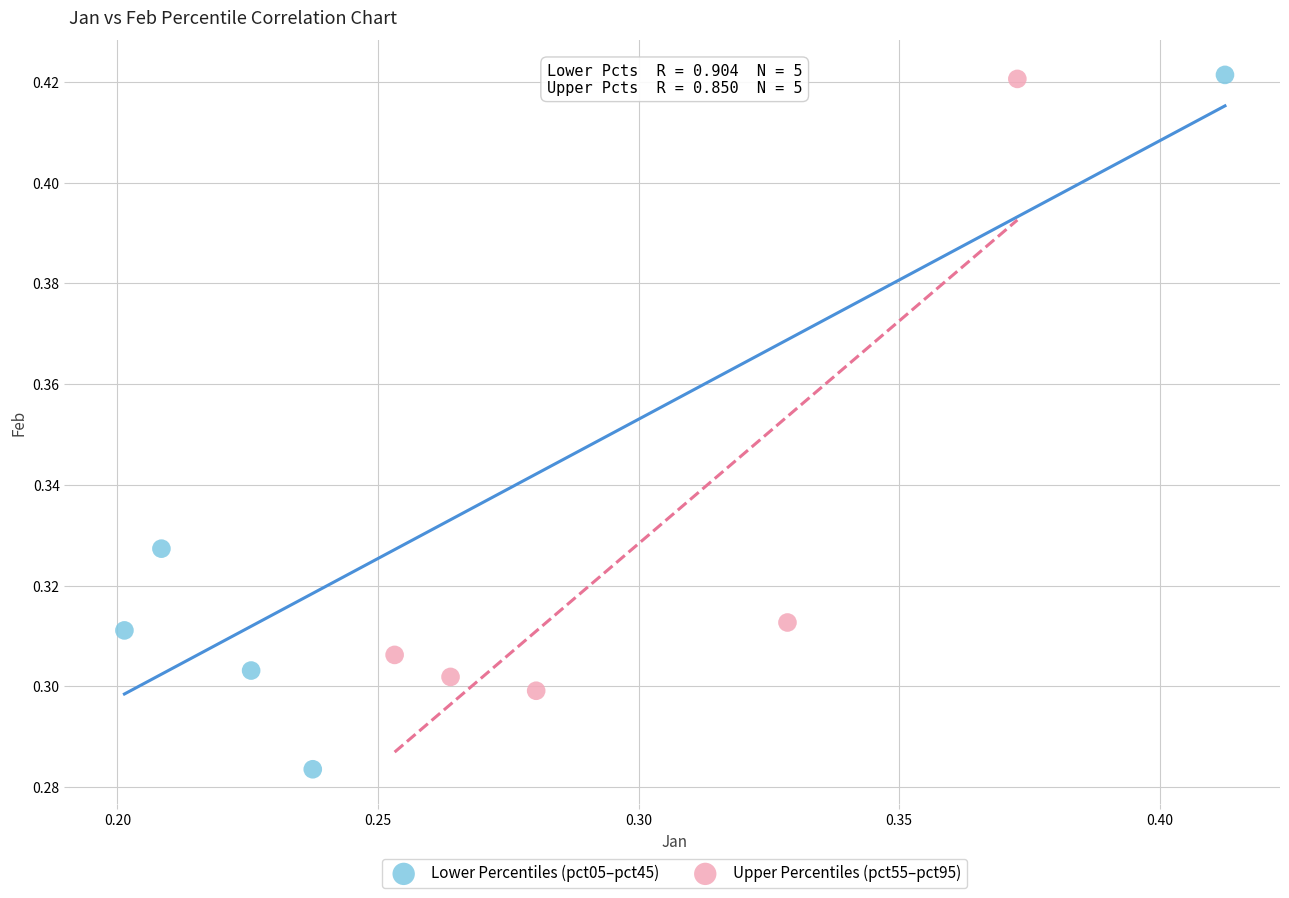

Which series has the largest Y range (max minus min)?

Lower Percentiles (pct05–pct45)